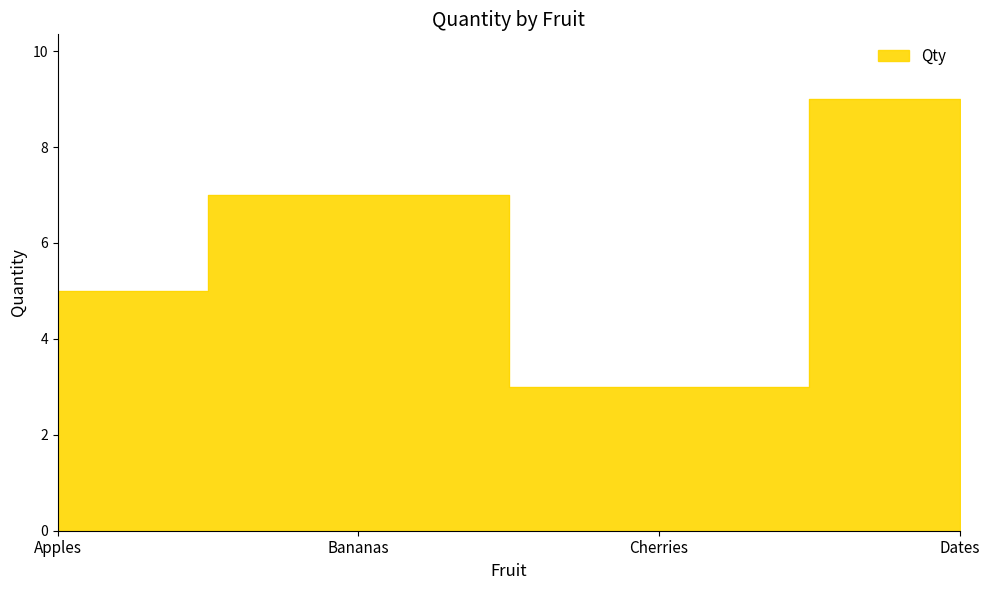

At which category does the data reach its first local peak?

Bananas